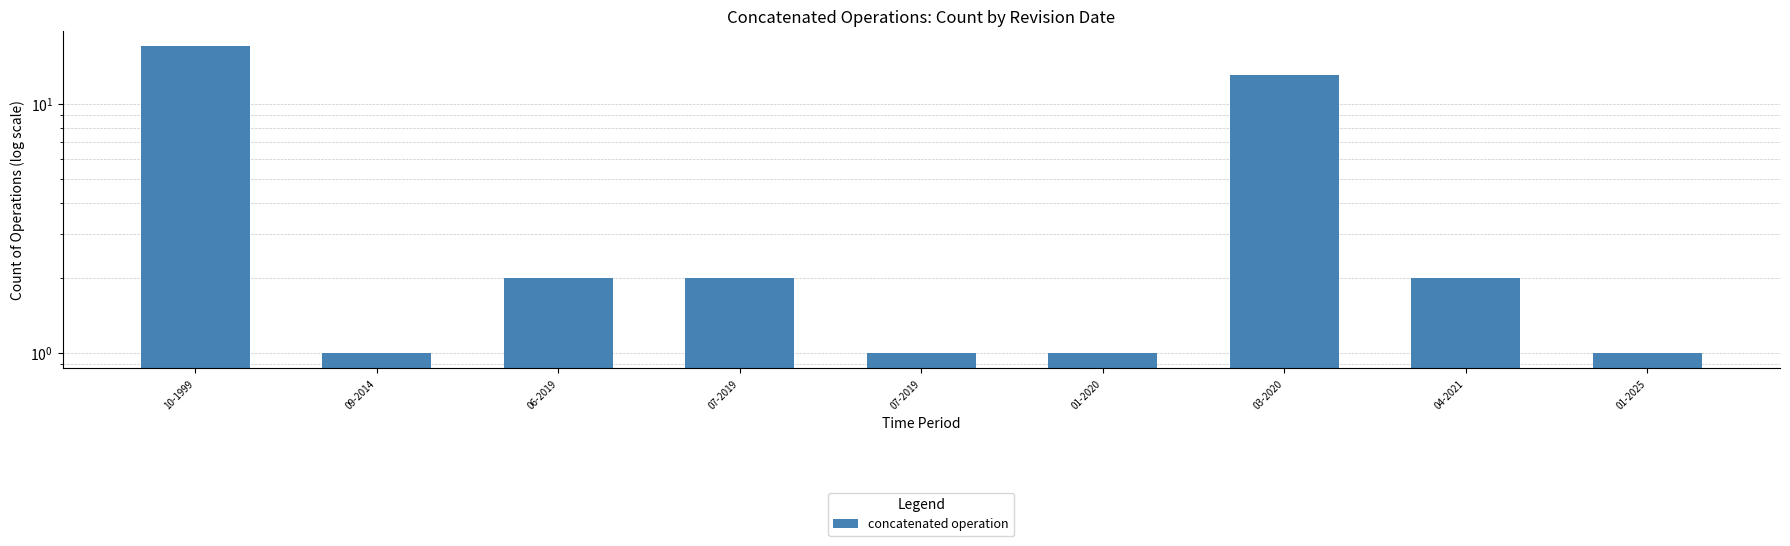

What is the change in value from 07-2019 to 07-2019?

-1